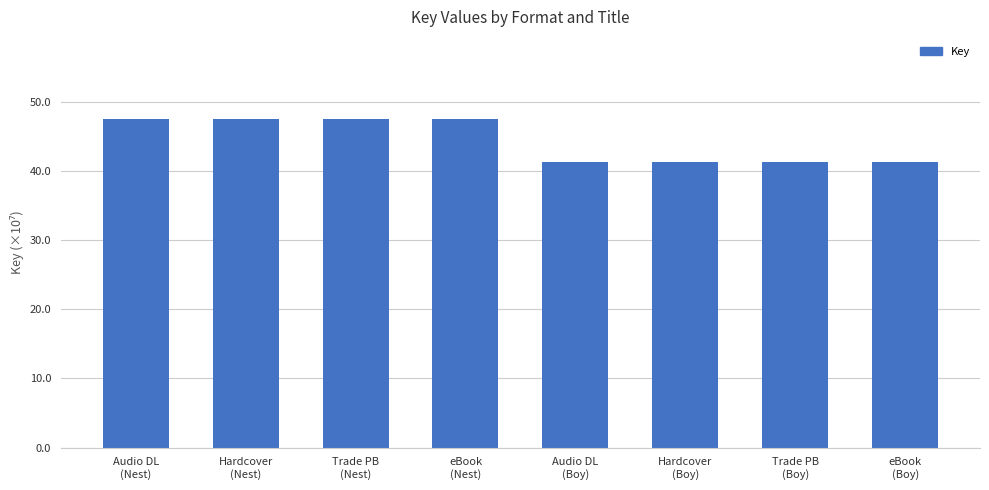

What is the value of the 4th bar from the left?

47.5